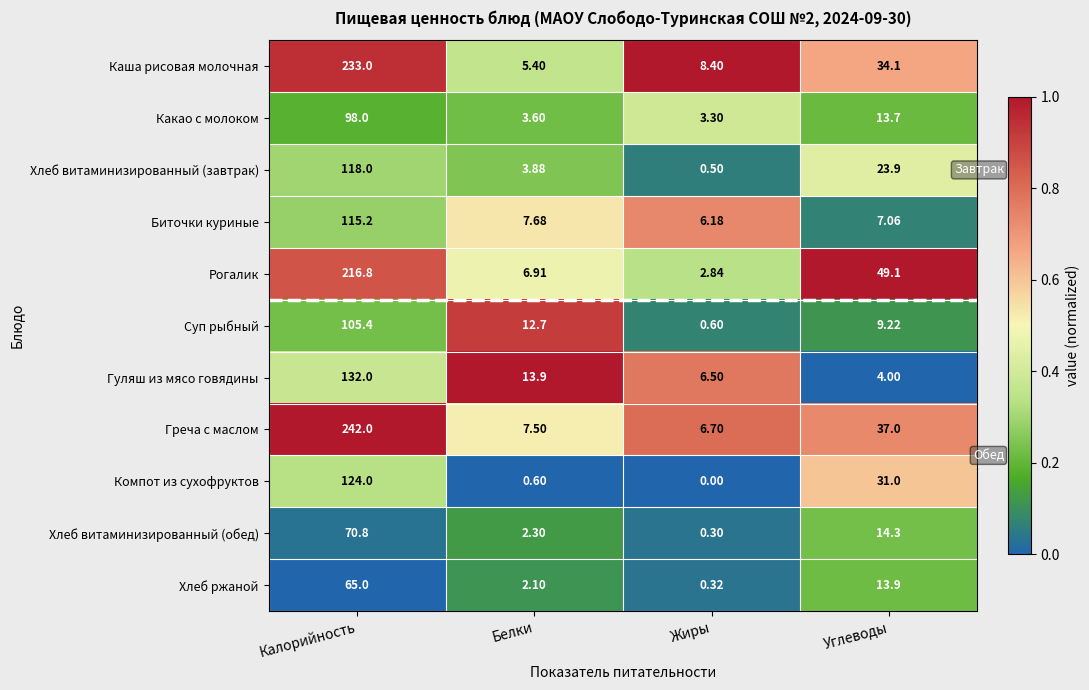

How many values in the Хлеб ржаной series exceed 13?

2